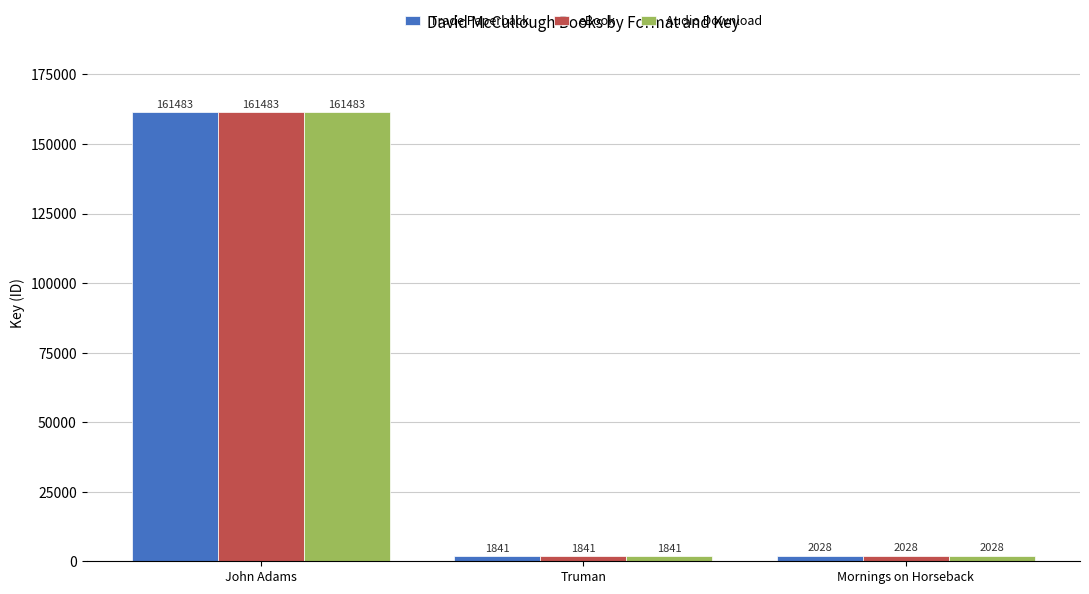

What is the label of the 2nd bar from the left?

Truman